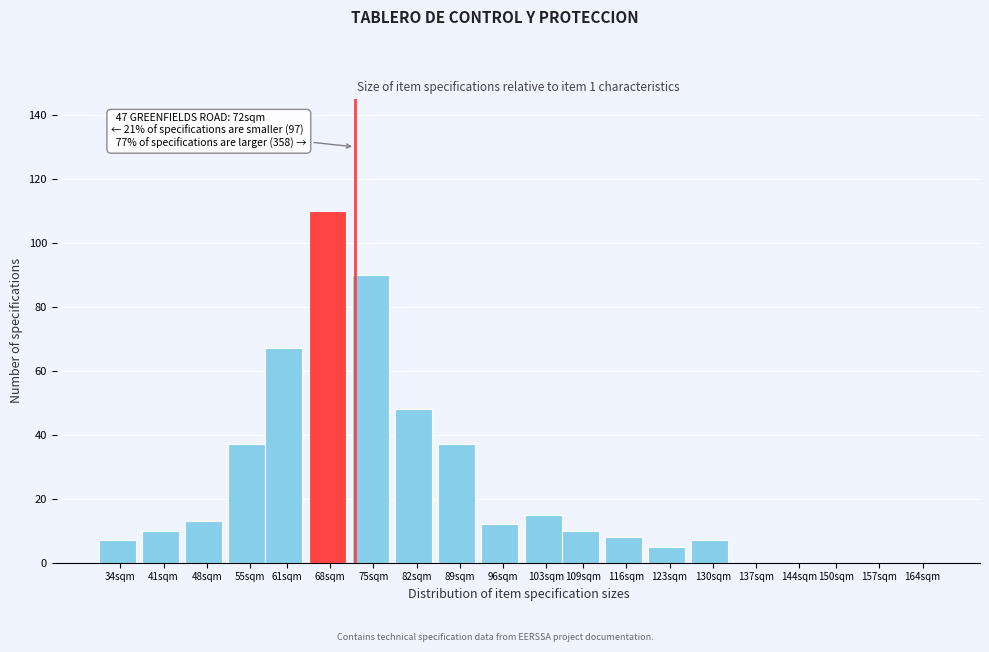

Reading left to right, extract all data points from this chart.

34sqm=7	41sqm=10	48sqm=13	55sqm=37	61sqm=67	68sqm=110	75sqm=90	82sqm=48	89sqm=37	96sqm=12	103sqm=15	109sqm=10	116sqm=8	123sqm=5	130sqm=7	137sqm=0	144sqm=0	150sqm=0	157sqm=0	164sqm=0